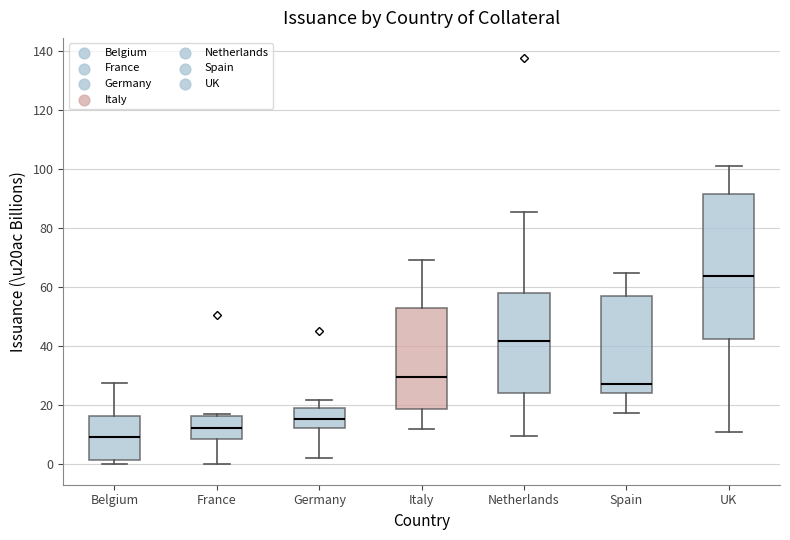

Which box's median line is the lowest?

Belgium